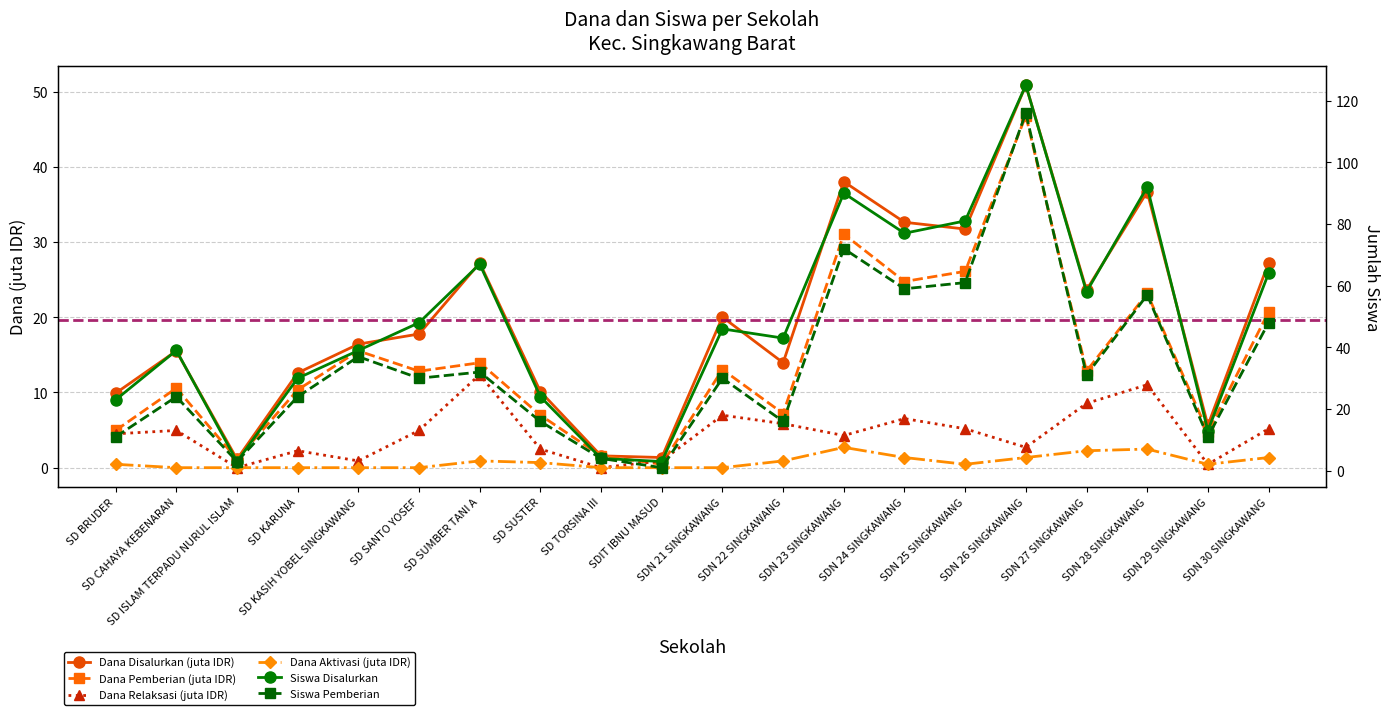

What is the label of the 11th point from the left?

SDN 21 SINGKAWANG